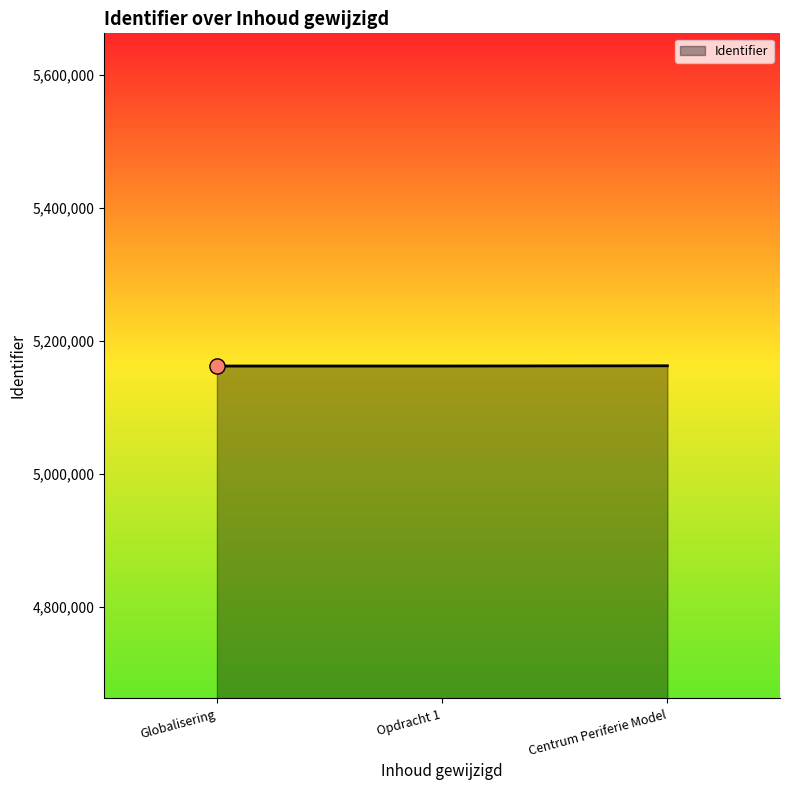

Approximately how many times larger is the value at Centrum Periferie Model compared to Globalisering?

1.0